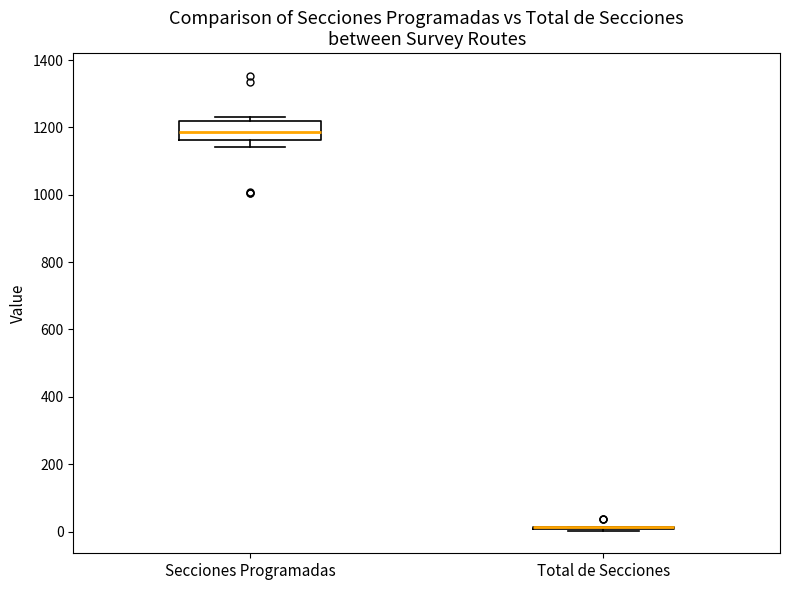

Reading left to right, transcribe this box plot: for each box, give where its median line is, the range the box spans, and where its two whiskers end, as read against the y-axis. The values are not printed on the chart, so give them approximately, as read against the axis.

Secciones Programadas: median 1180, box 1160 to 1220, whiskers 1140 to 1240
Total de Secciones: box collapsed to a line at 20, whiskers 0 to 20